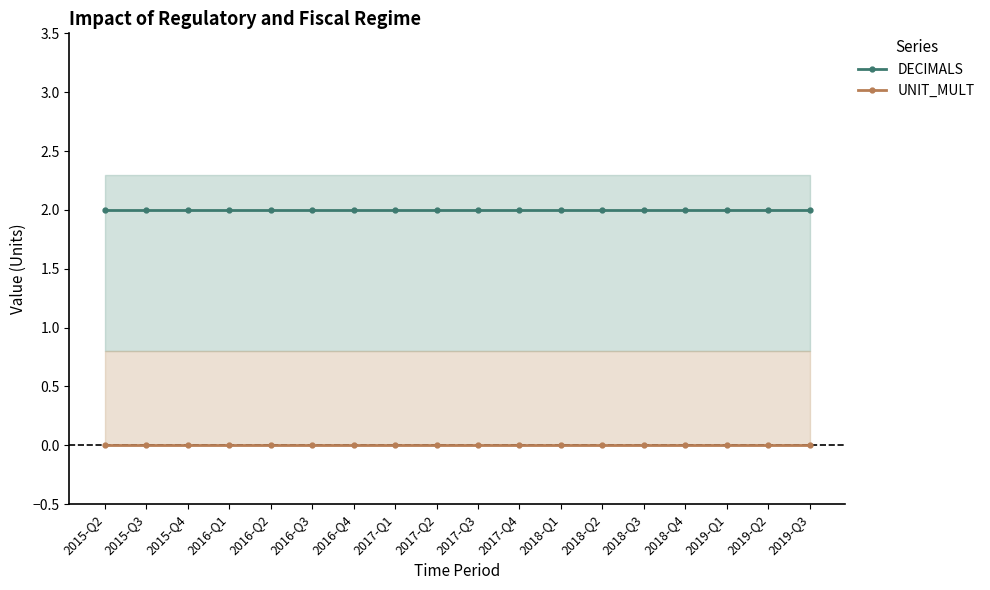

Reading left to right, transcribe all the data shown in this chart.

DECIMALS: 2	2	2	2	2	2	2	2	2	2	2	2	2	2	2	2	2	2
UNIT_MULT: 0	0	0	0	0	0	0	0	0	0	0	0	0	0	0	0	0	0